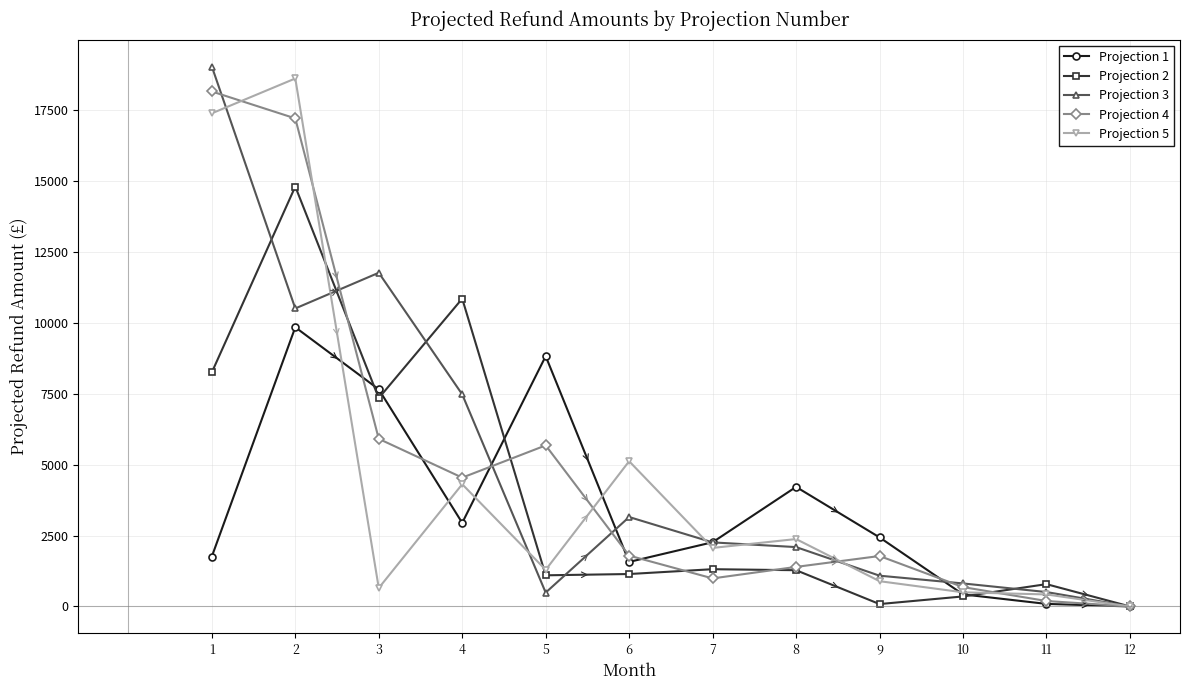

How many categories are shown in the chart?

12